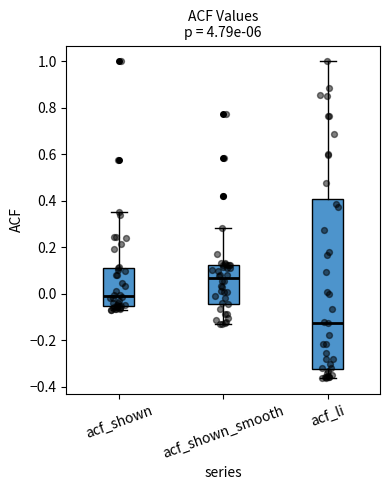

Reading left to right, read every box against the y-axis: the position of its median line, the range the box covers, and the ends of its whiskers. The values are not printed on the chart, so give them approximately, as read against the axis.

acf_shown: median -0.02, box -0.06 to 0.12, whiskers -0.06 (just below the box's lower edge) to 0.36
acf_shown_smooth: median 0.06, box -0.04 to 0.12, whiskers -0.14 to 0.28
acf_li: median -0.12, box -0.32 to 0.40, whiskers -0.36 to 1.00